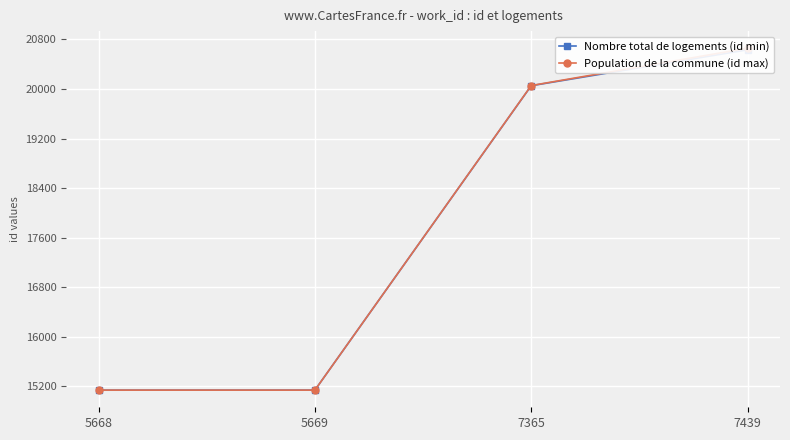

The value of Nombre total de logements (id min) at 7365 is 6227. True or false?

False